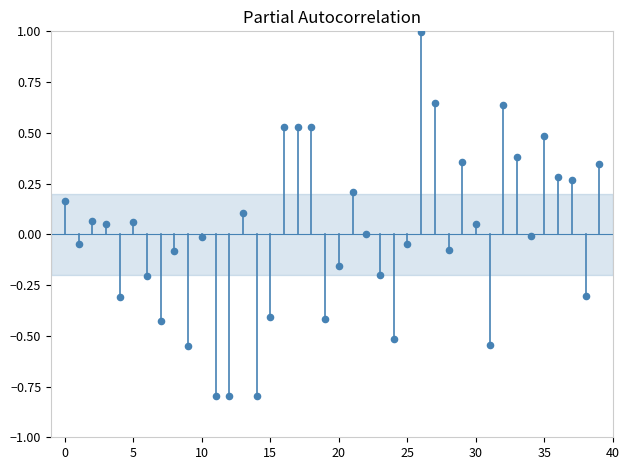

What is the range of Y values (max minus min)?

1.8